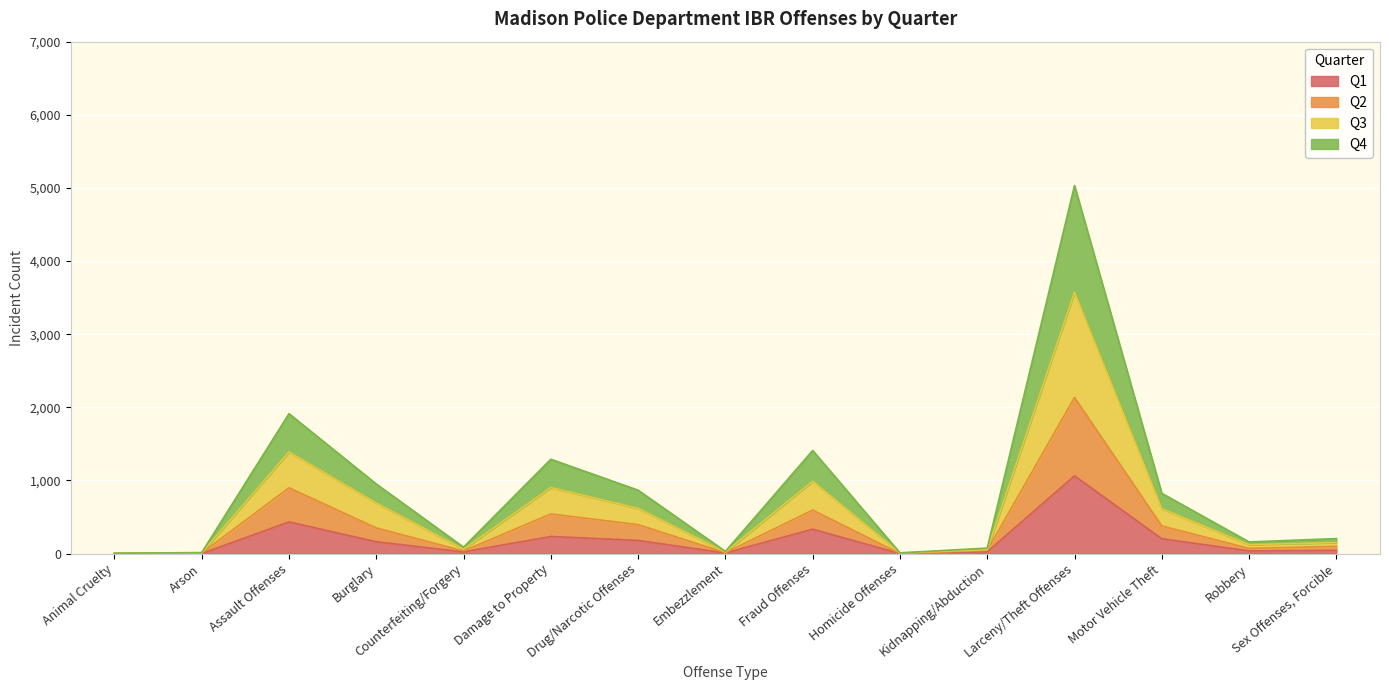

What is the total value across all series at Fraud Offenses?

1410